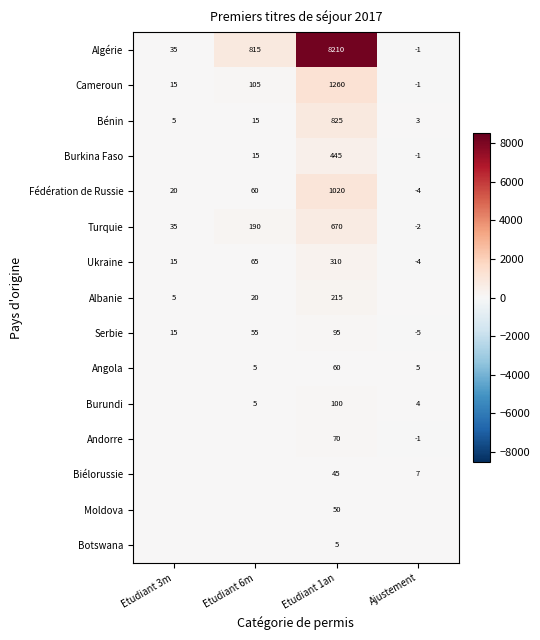

How many data points in Serbie are less than 55?

2